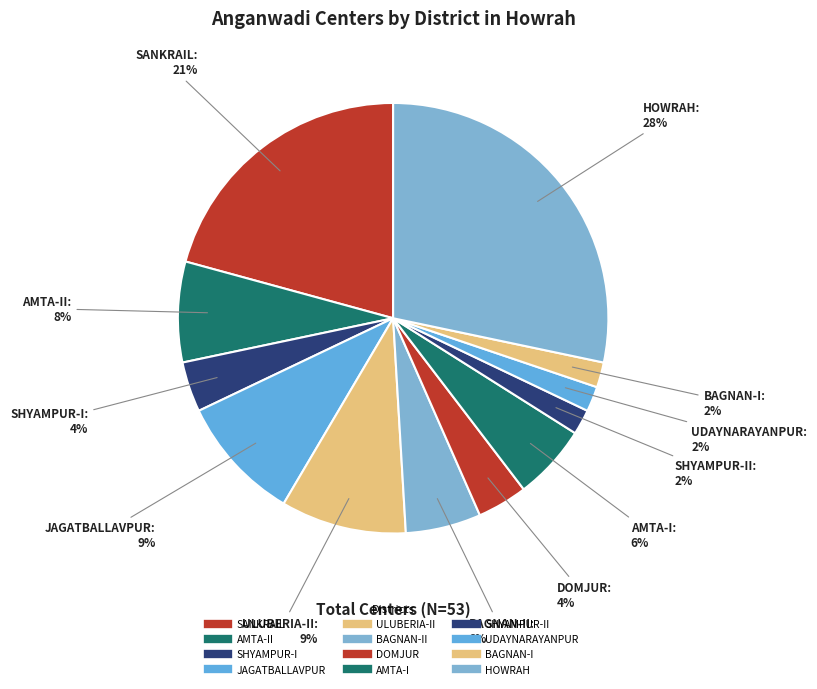

How many slices are in this pie chart?

12